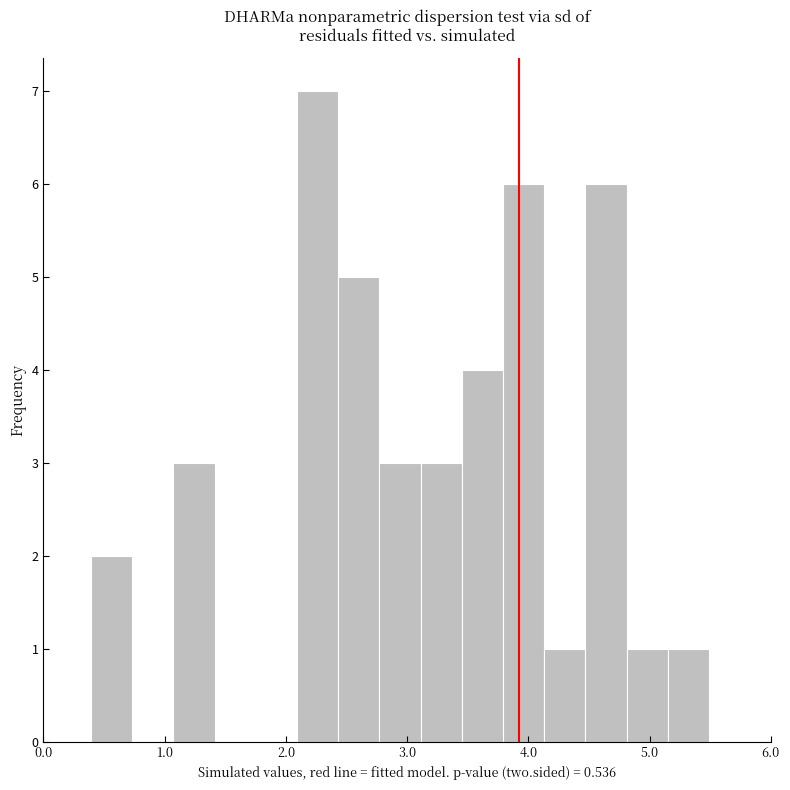

Around what value on the x-axis is the tallest bar? Give the approximate position of its centre, as read against the axis.

2.3